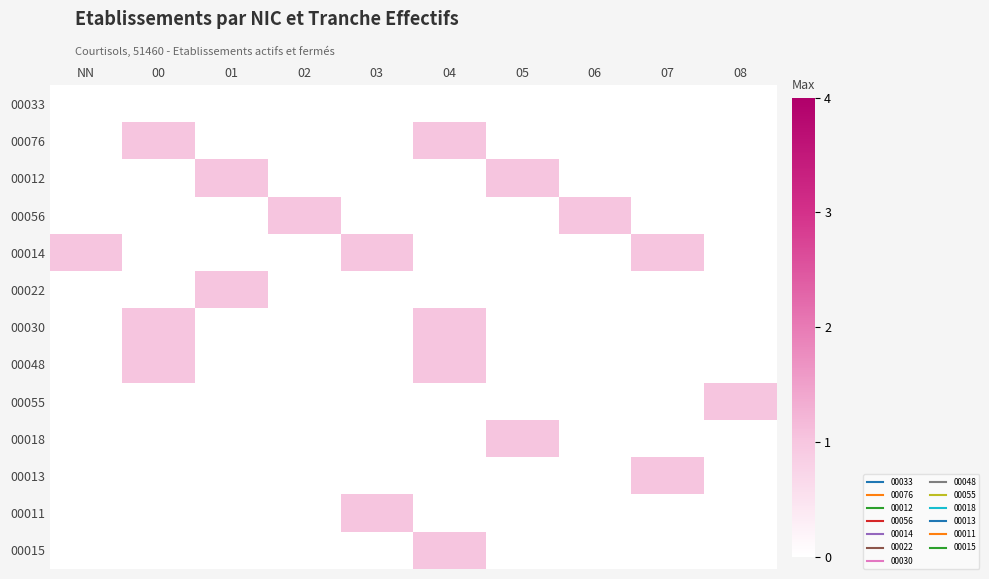

Reading left to right, what are all the values shown in this chart?

00033: NN=0	00=0	01=0	02=0	03=0	04=0	05=0	06=0	07=0	08=0
00076: NN=0	00=1	01=0	02=0	03=0	04=1	05=0	06=0	07=0	08=0
00012: NN=0	00=0	01=1	02=0	03=0	04=0	05=1	06=0	07=0	08=0
00056: NN=0	00=0	01=0	02=1	03=0	04=0	05=0	06=1	07=0	08=0
00014: NN=1	00=0	01=0	02=0	03=1	04=0	05=0	06=0	07=1	08=0
00022: NN=0	00=0	01=1	02=0	03=0	04=0	05=0	06=0	07=0	08=0
00030: NN=0	00=1	01=0	02=0	03=0	04=1	05=0	06=0	07=0	08=0
00048: NN=0	00=1	01=0	02=0	03=0	04=1	05=0	06=0	07=0	08=0
00055: NN=0	00=0	01=0	02=0	03=0	04=0	05=0	06=0	07=0	08=1
00018: NN=0	00=0	01=0	02=0	03=0	04=0	05=1	06=0	07=0	08=0
00013: NN=0	00=0	01=0	02=0	03=0	04=0	05=0	06=0	07=1	08=0
00011: NN=0	00=0	01=0	02=0	03=1	04=0	05=0	06=0	07=0	08=0
00015: NN=0	00=0	01=0	02=0	03=0	04=1	05=0	06=0	07=0	08=0